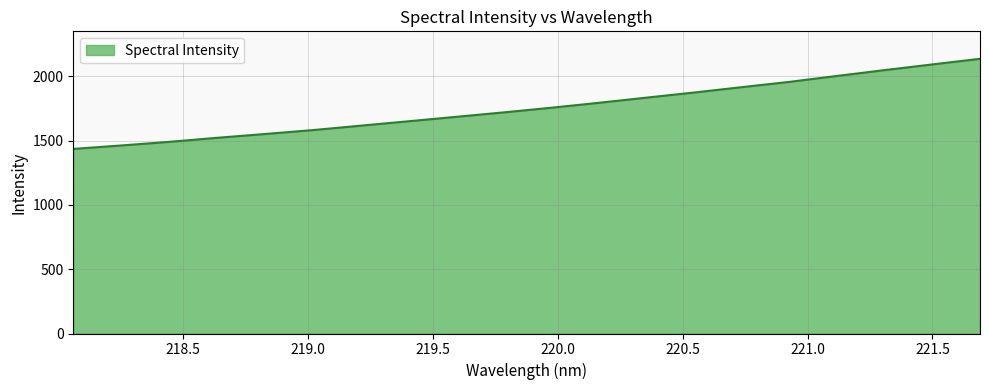

What is the difference between the maximum and minimum values?

701.2